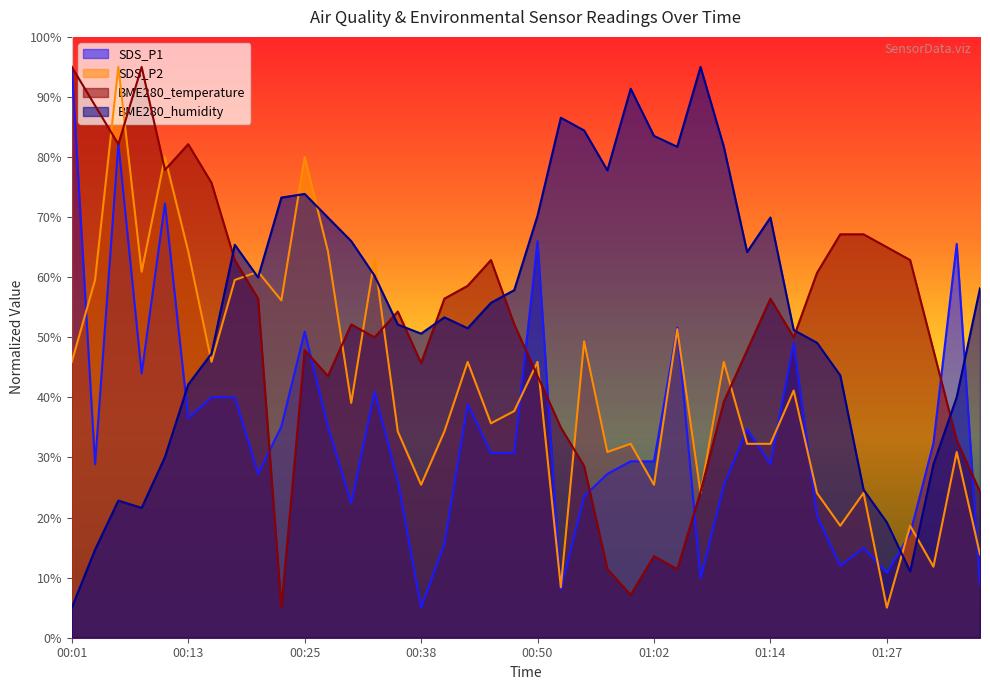

Which series has the largest total across all categories?

BME280_humidity